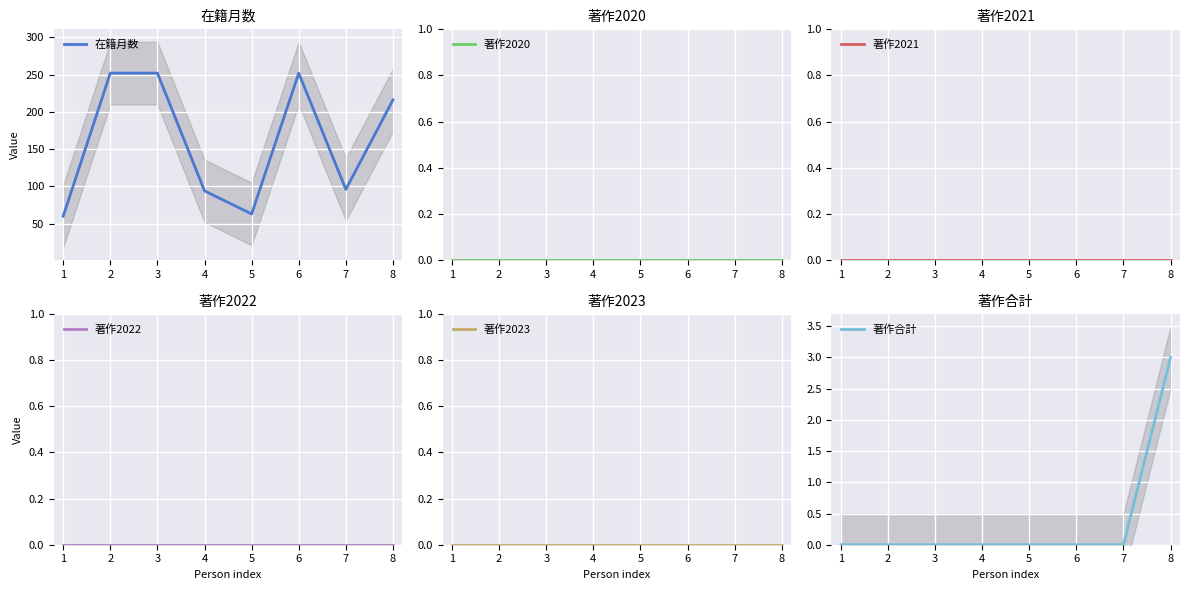

List the series in order of their peak value, highest first.

在籍月数, 著作合計, 著作2020, 著作2021, 著作2022, 著作2023